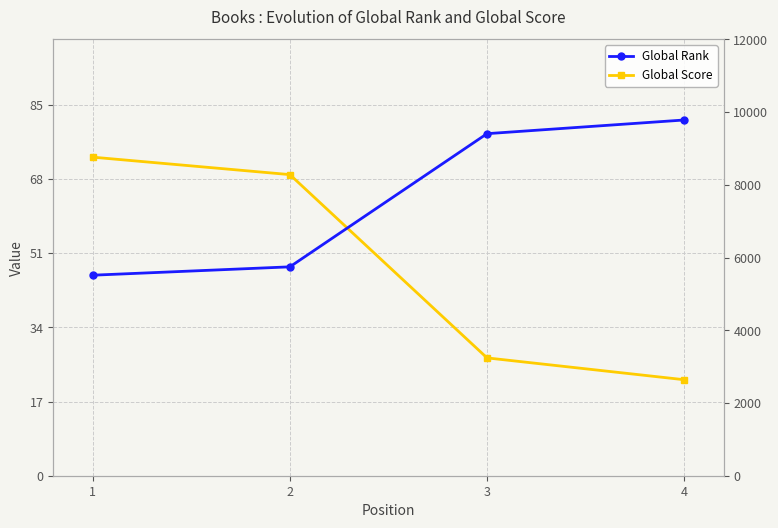

Reading right to left, list all the values displayed in this chart.

Global Score: 22	27	69	73
Global Rank: 9782	9406	5744	5514